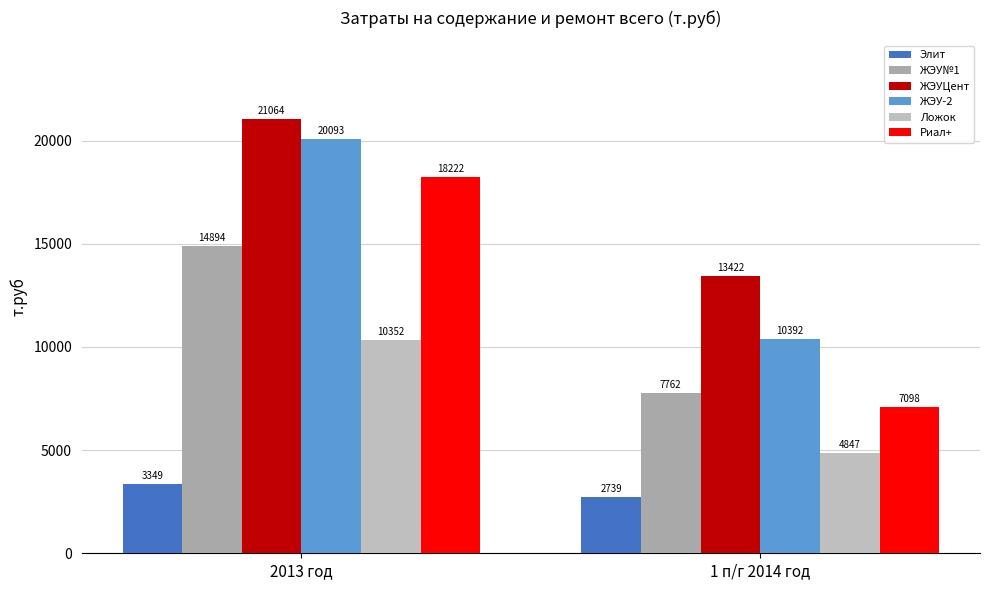

Reading left to right, transcribe all the data shown in this chart.

Элит: 2013 год=3348.7	1 п/г 2014 год=2738.6
ЖЭУ№1: 2013 год=14894.0	1 п/г 2014 год=7762.0
ЖЭУЦент: 2013 год=21063.6	1 п/г 2014 год=13422.0
ЖЭУ-2: 2013 год=20092.9	1 п/г 2014 год=10391.7
Ложок: 2013 год=10351.9	1 п/г 2014 год=4847.1
Риал+: 2013 год=18221.8	1 п/г 2014 год=7097.9